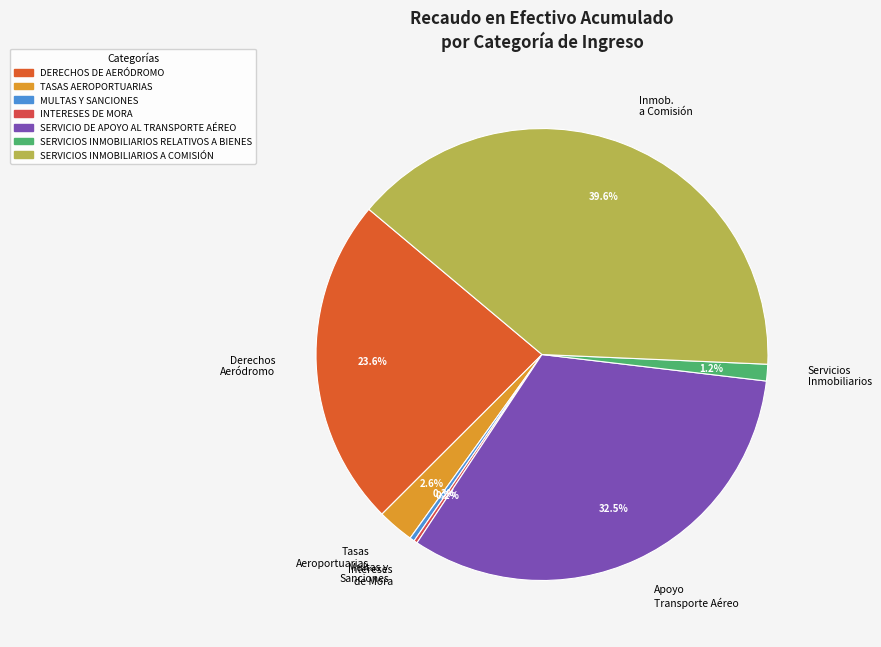

What is the ratio of the value at Inmob. a Comisión to the value at Derechos Aeródromo?

1.7